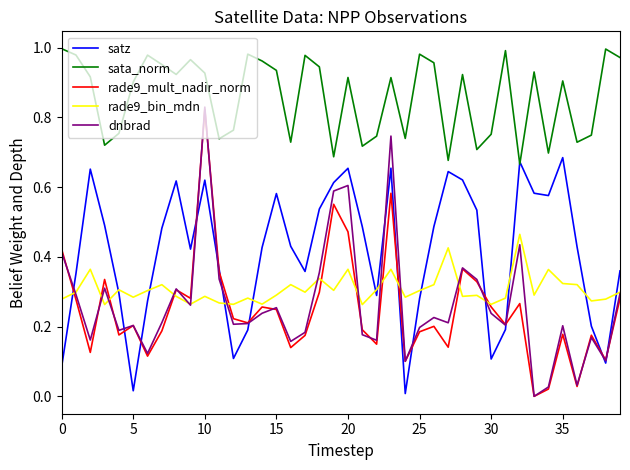

True or false: sata_norm and rade9_bin_mdn cross at least once.

False